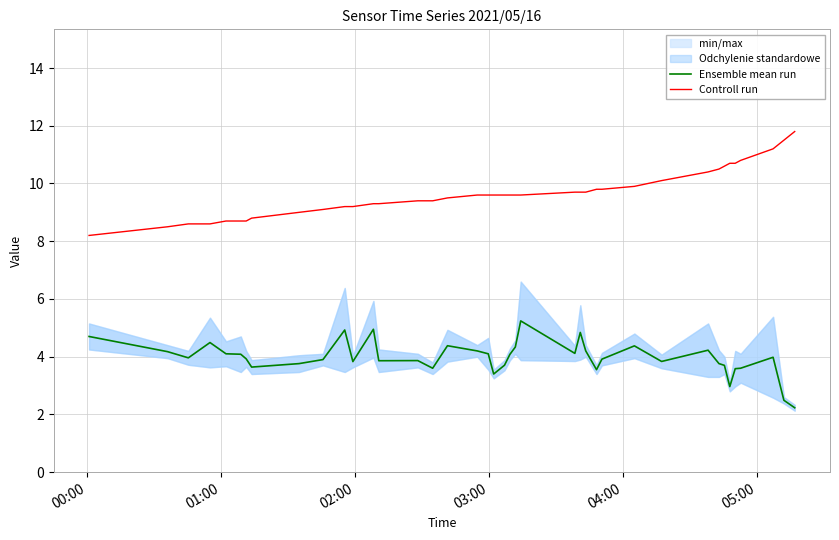

True or false: Controll run and Ensemble mean run intersect in this chart.

False